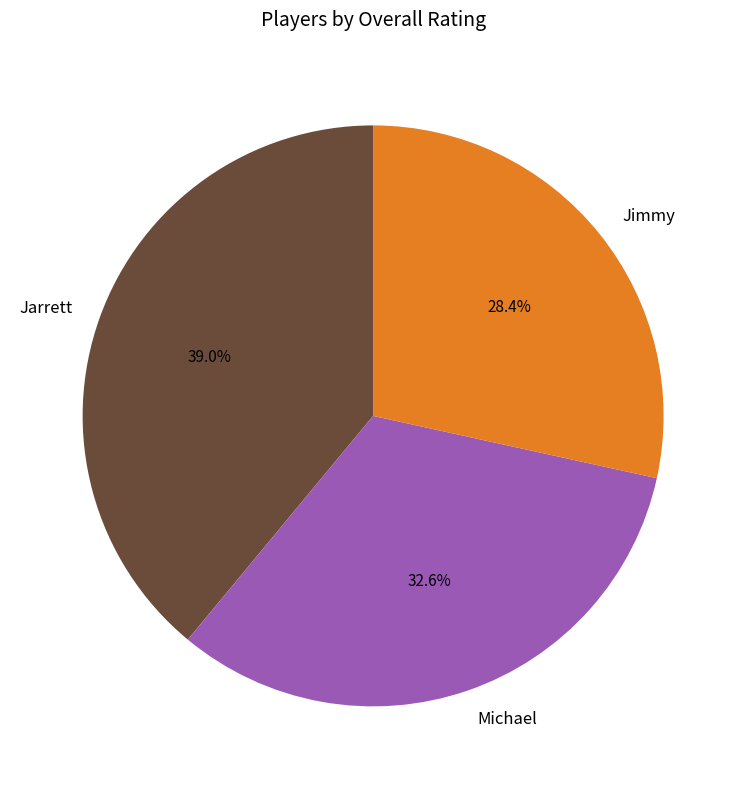

Does Michael account for over 50% of the chart?

No